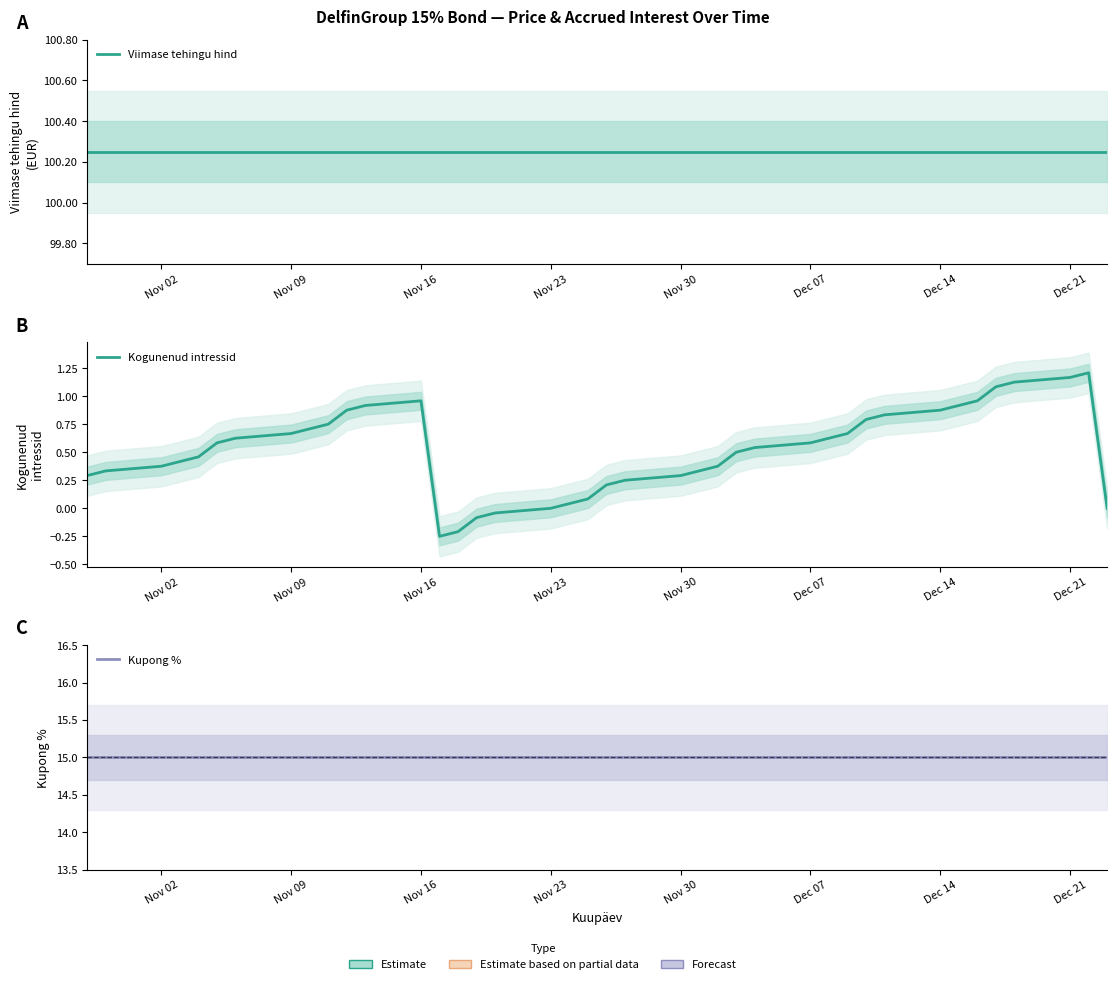

Which series has the largest range (max minus min)?

Kogunenud intressid